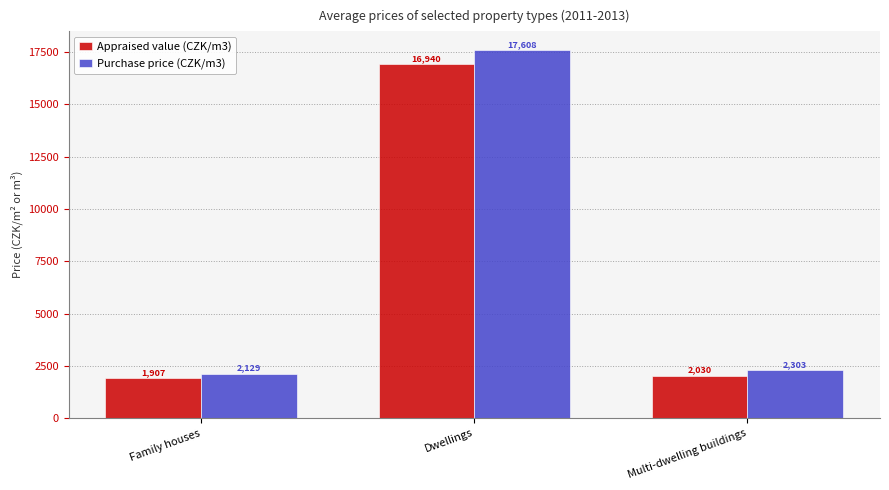

At which category is the sum across all series the highest?

Dwellings